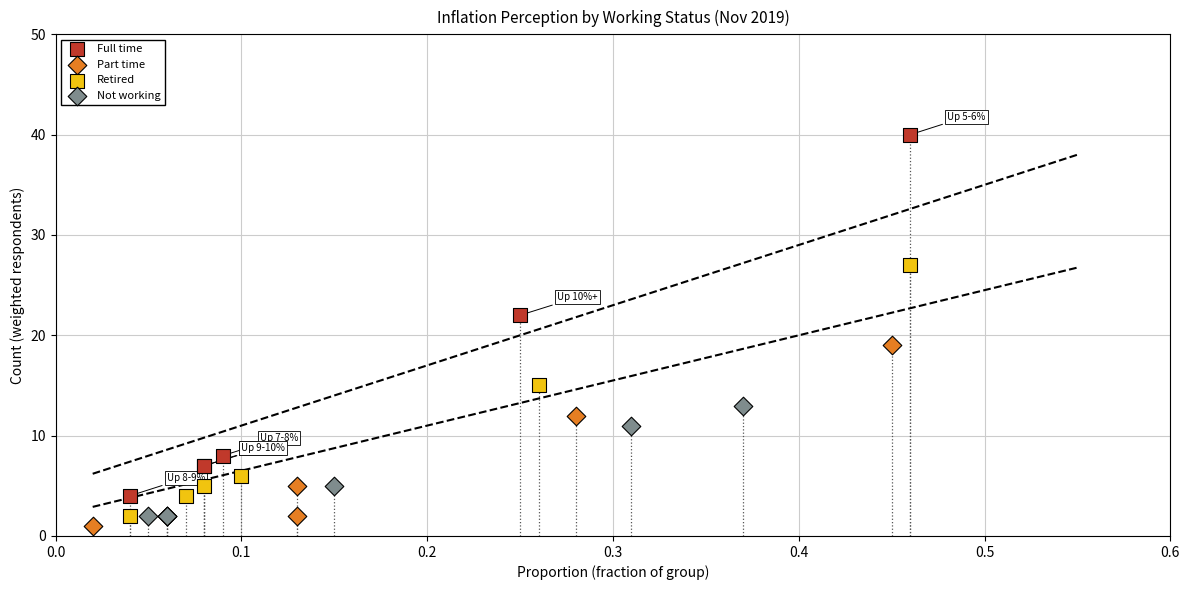

Which series reaches the maximum Y coordinate?

Full time